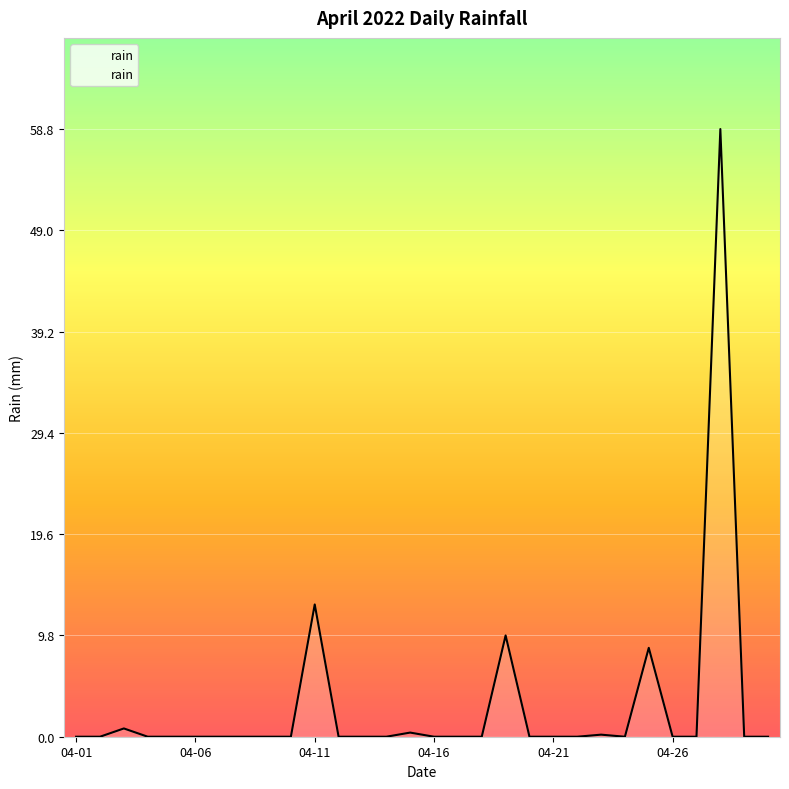

What is the greatest value displayed?

58.8